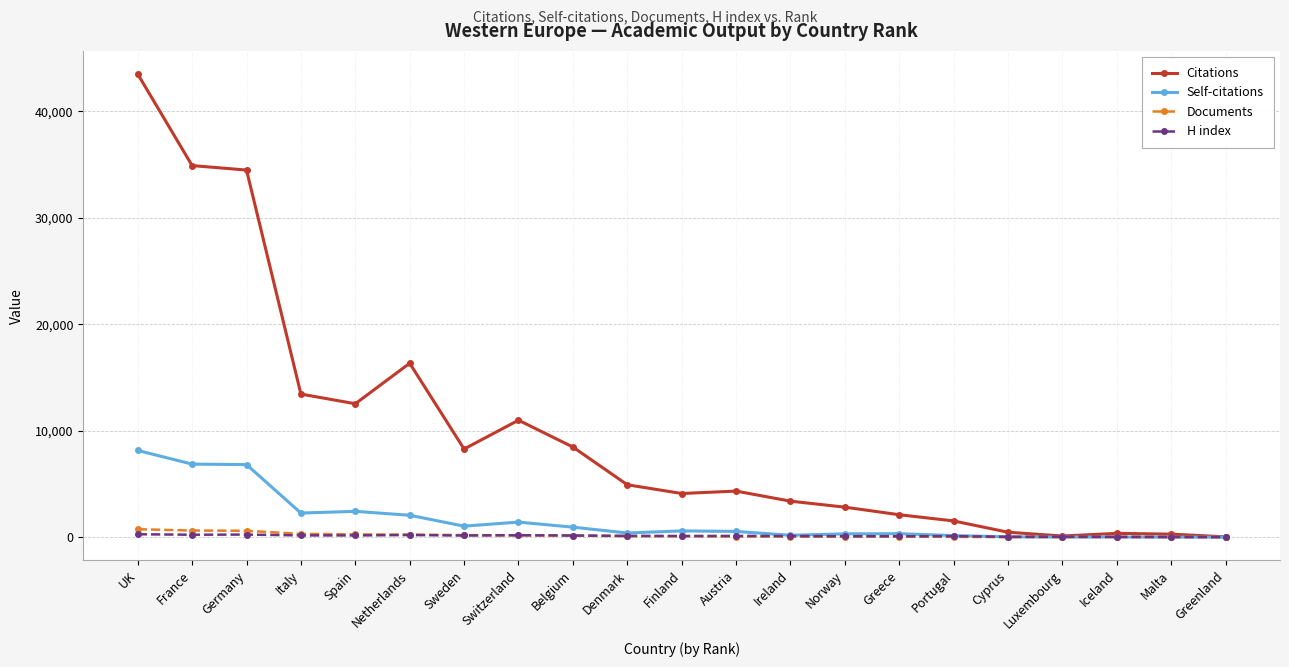

Where is Citations nearest to the value 21767?

Netherlands